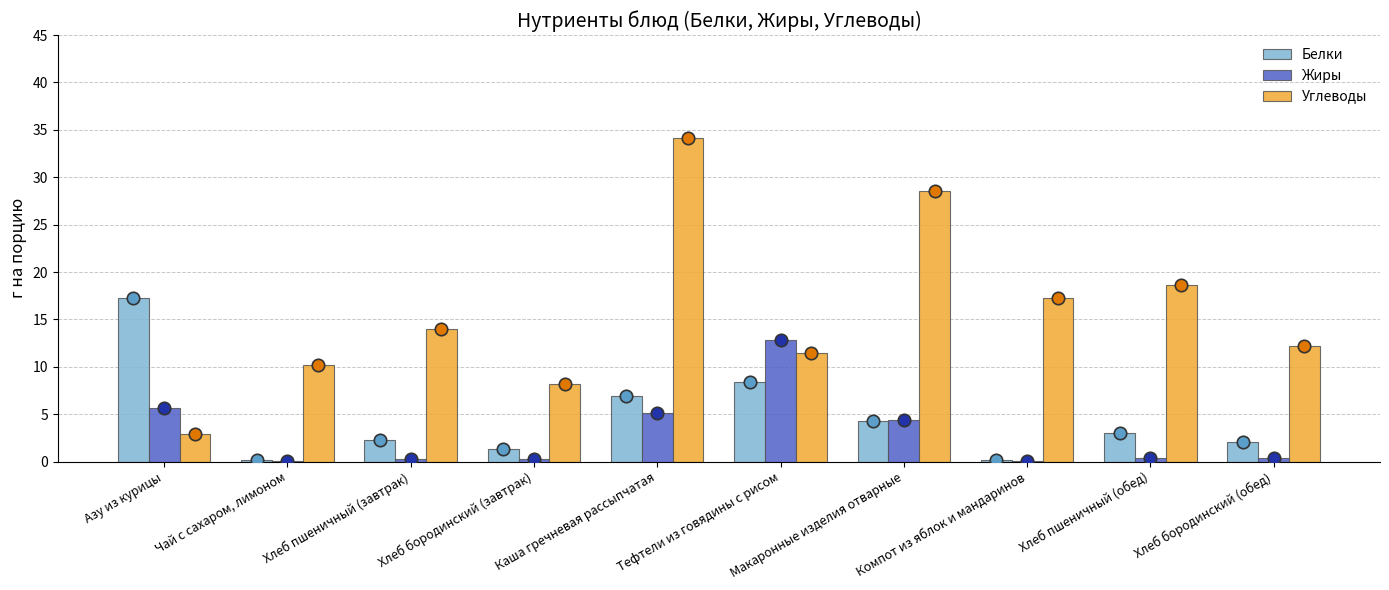

Which series reaches the maximum Y coordinate?

Углеводы